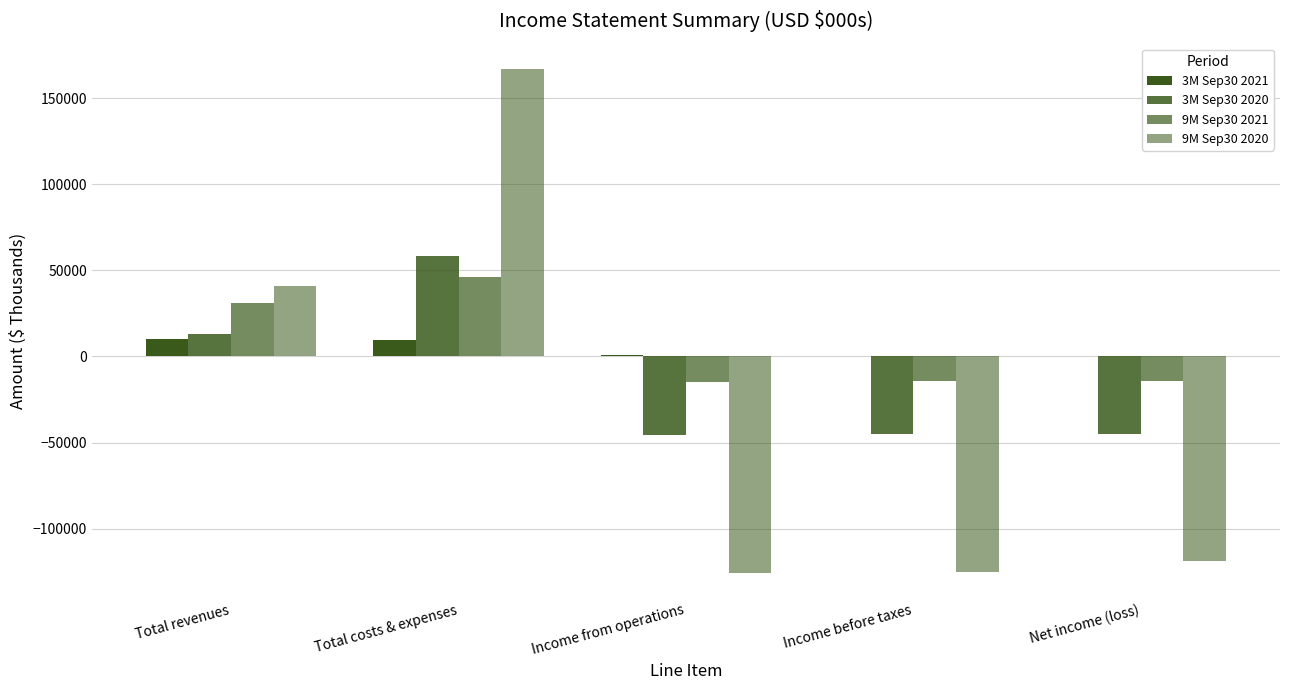

How many values in 9M Sep30 2021 are above zero?

2